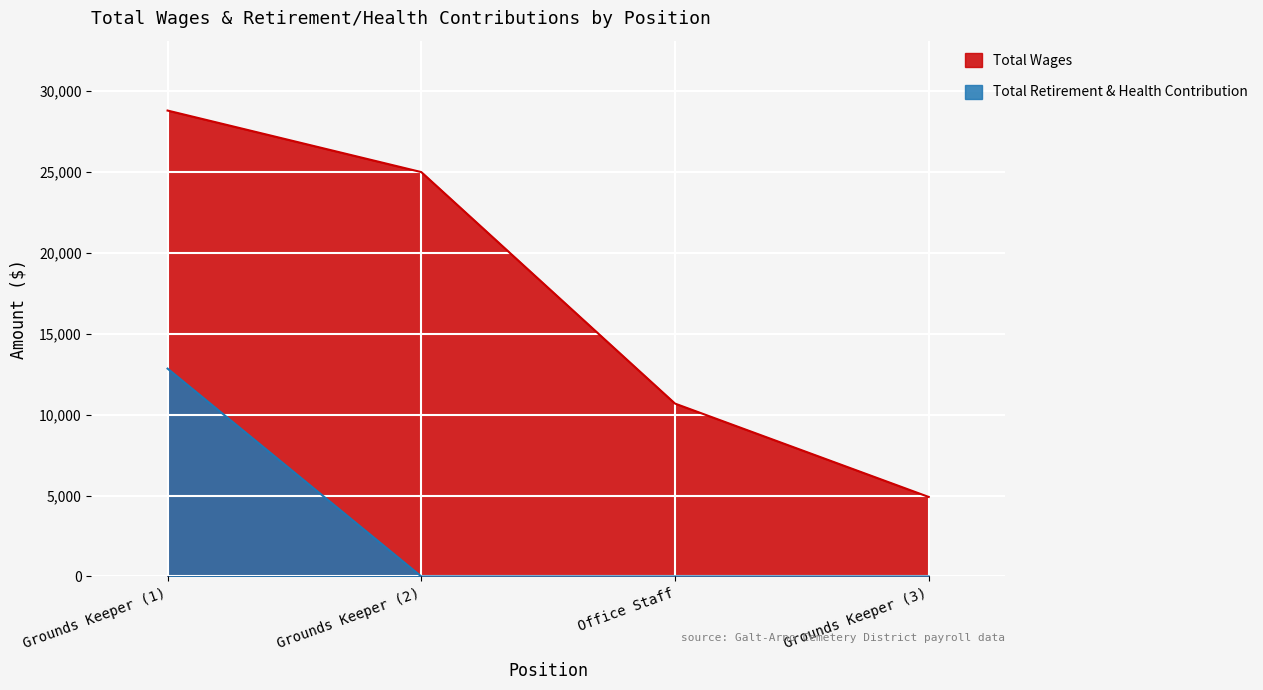

True or false: Total Retirement & Health Contribution has more than 2 points higher than both neighbors.

False